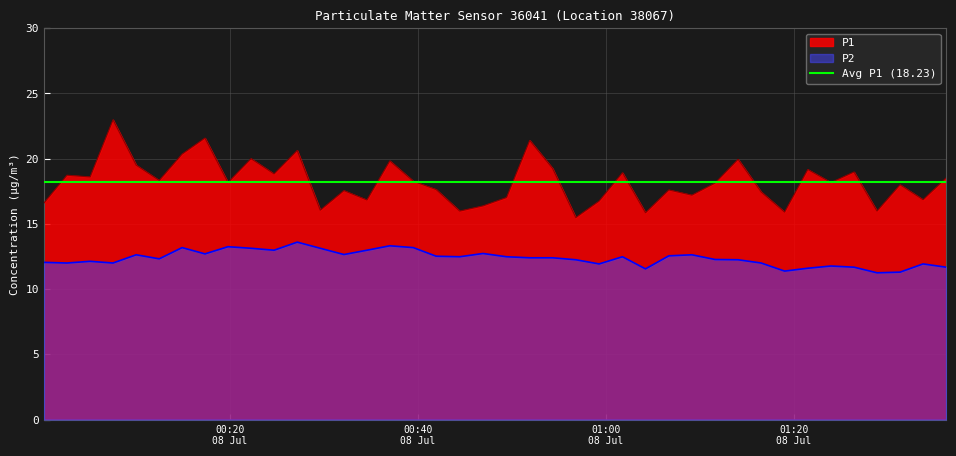

The P1 series shows 21.6 at 2023-07-08T00:17:20. True or false?

True